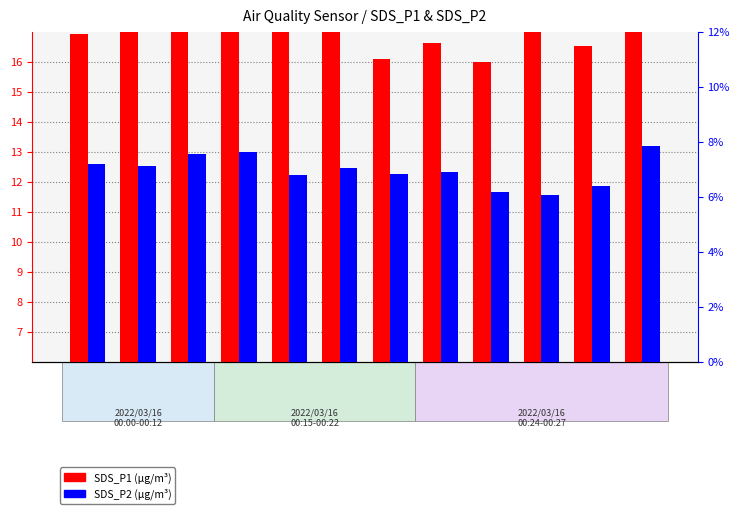

What is the value of the SDS_P2 bar at the 1st from the left?

7.2